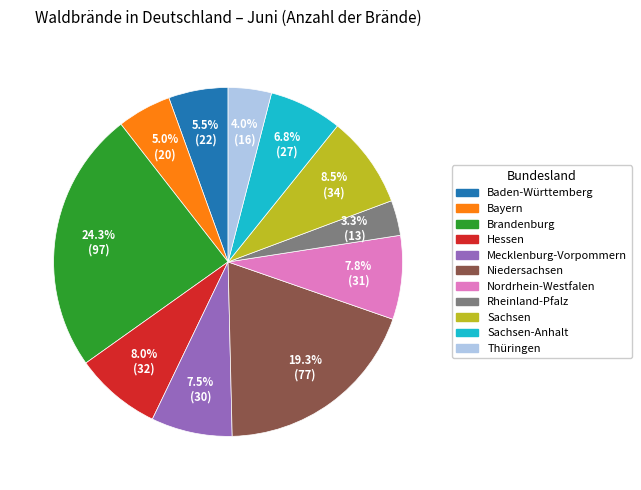

Is there a majority slice in this chart?

No